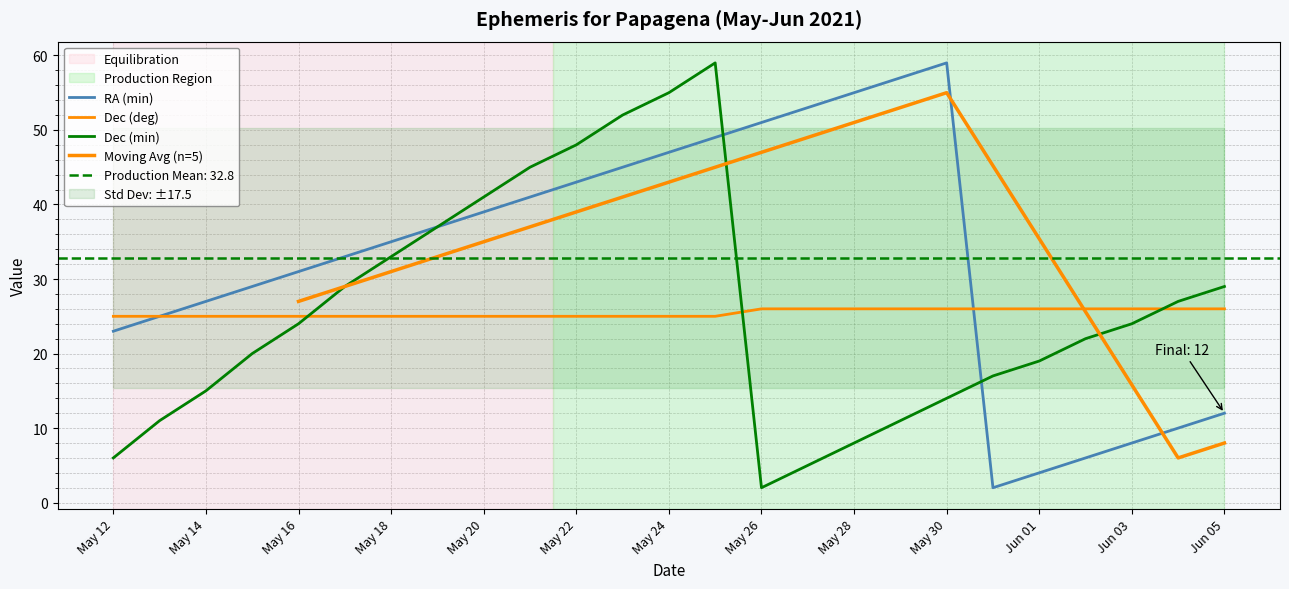

At which label does Dec (min) first exceed 24?

May 17